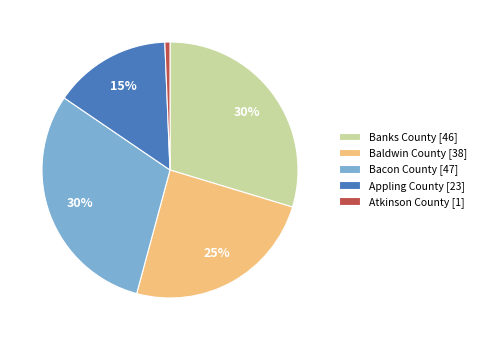

Do Banks County and Baldwin County together represent more than half of the pie?

Yes